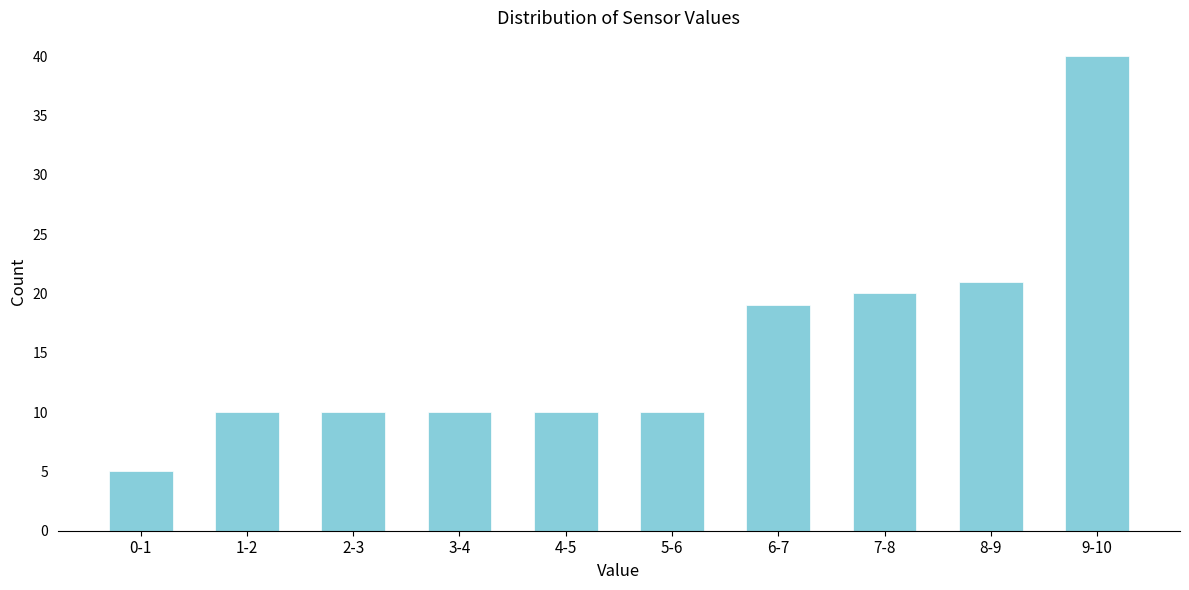

Reading right to left, what are all the values shown in this chart?

9-10=40	8-9=21	7-8=20	6-7=19	5-6=10	4-5=10	3-4=10	2-3=10	1-2=10	0-1=5